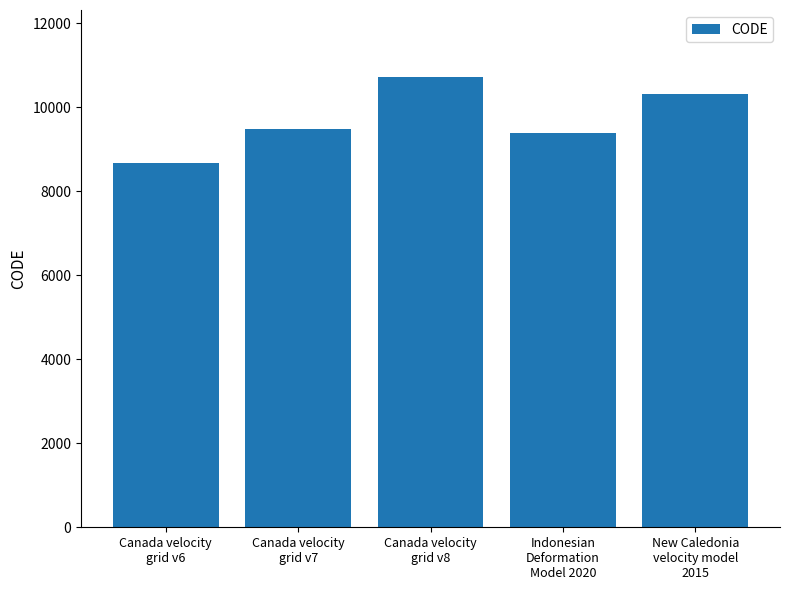

Rank the categories by value from highest to lowest.

Canada velocity
grid v8, New Caledonia
velocity model
2015, Canada velocity
grid v7, Indonesian
Deformation
Model 2020, Canada velocity
grid v6